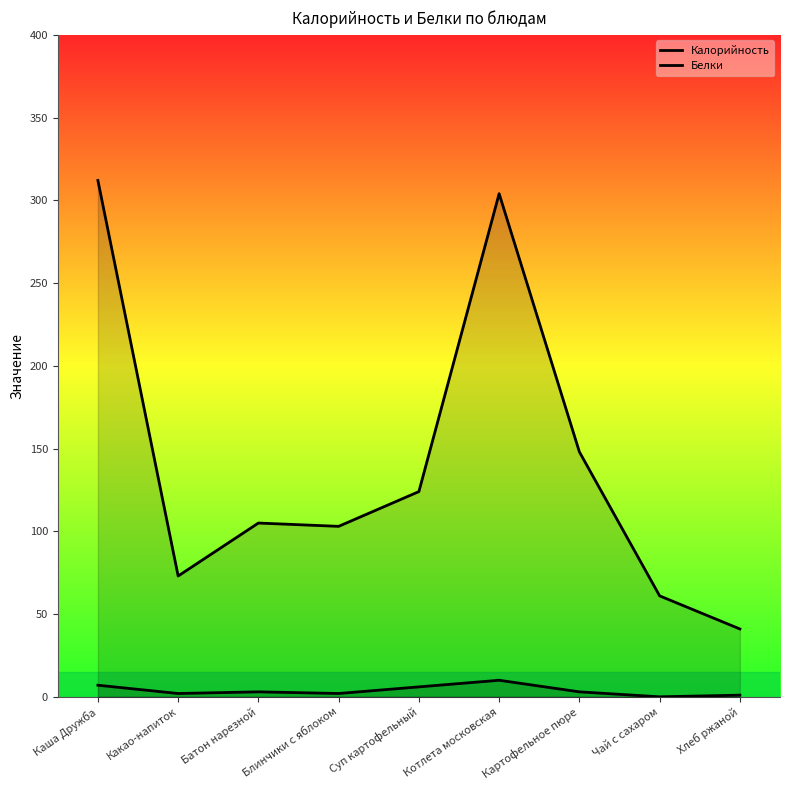

Which series has the largest range (max minus min)?

Калорийность